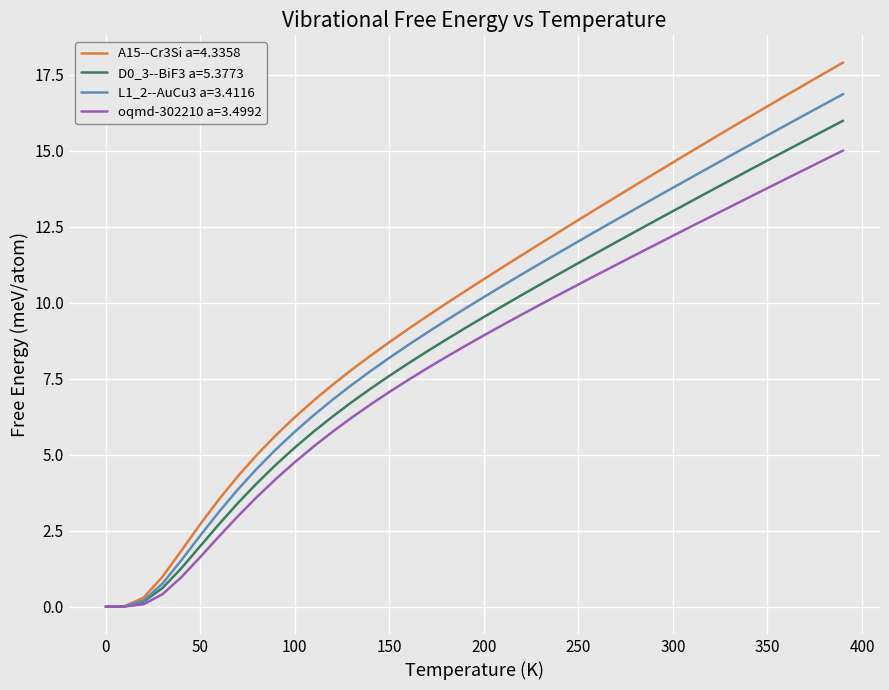

What is the maximum value for A15--Cr3Si a=4.3358?

17.9